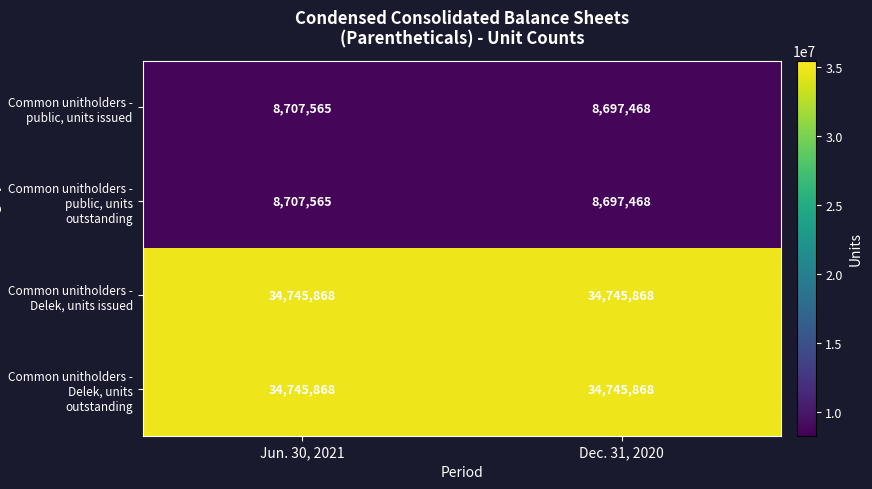

Which label corresponds to the smallest value in the chart?

Dec. 31, 2020